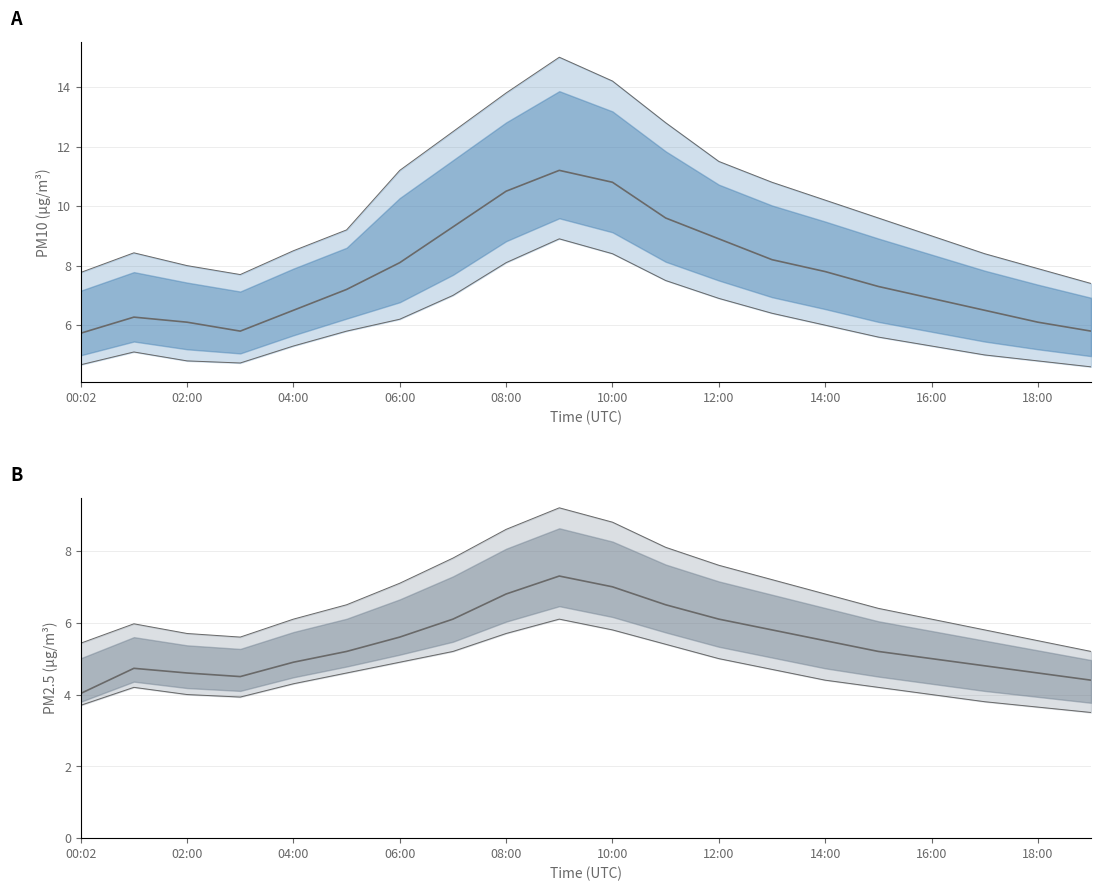

How many distinct data groups are displayed?

2